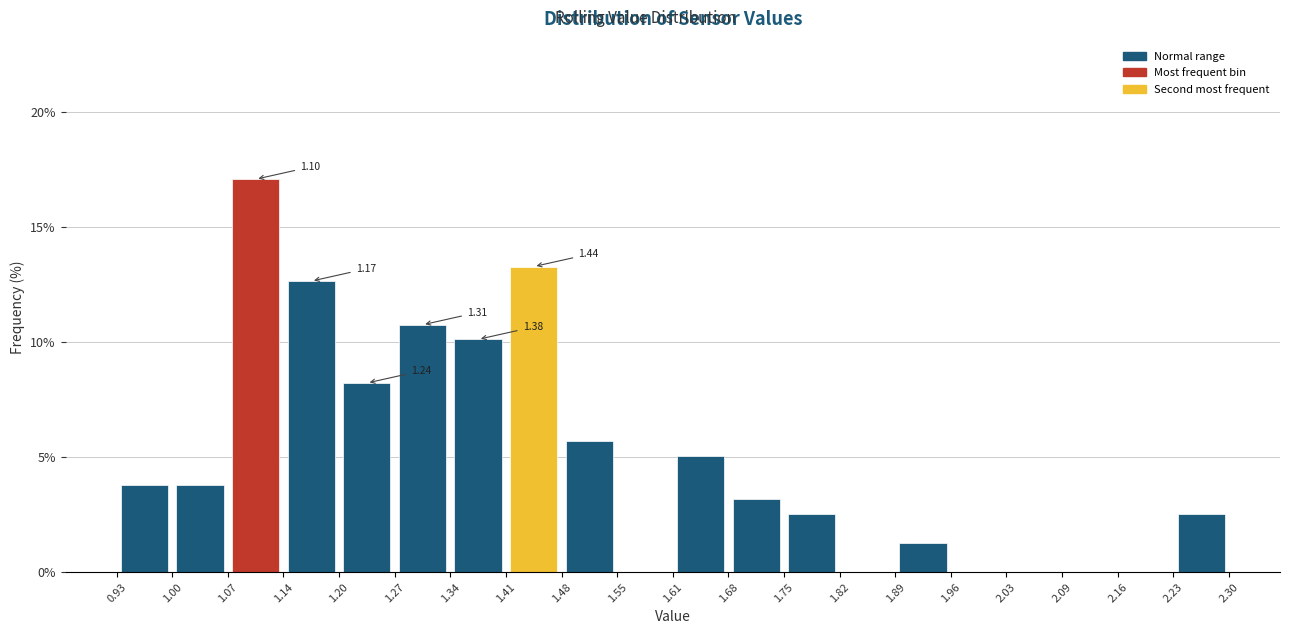

Which range on the x-axis has the tallest bar?

1.07 to 1.14